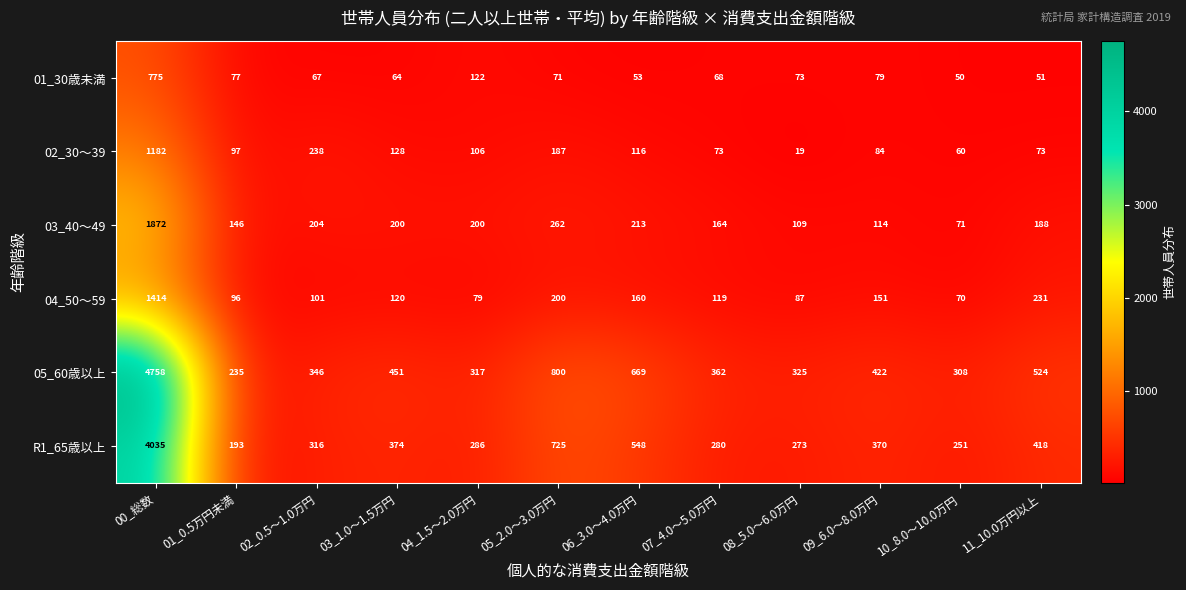

What is the difference between the highest and lowest values at 06_3.0～4.0万円?

616